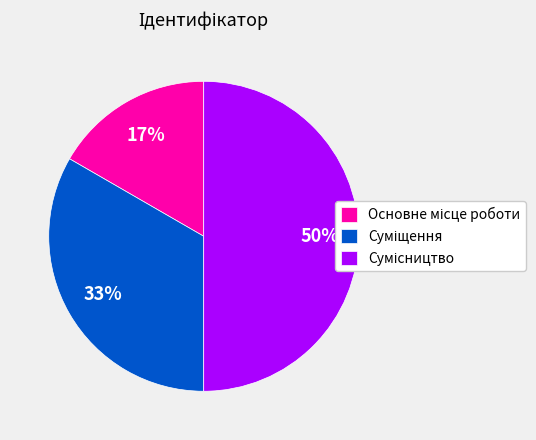

To the nearest percent, what is the average slice percentage?

33%